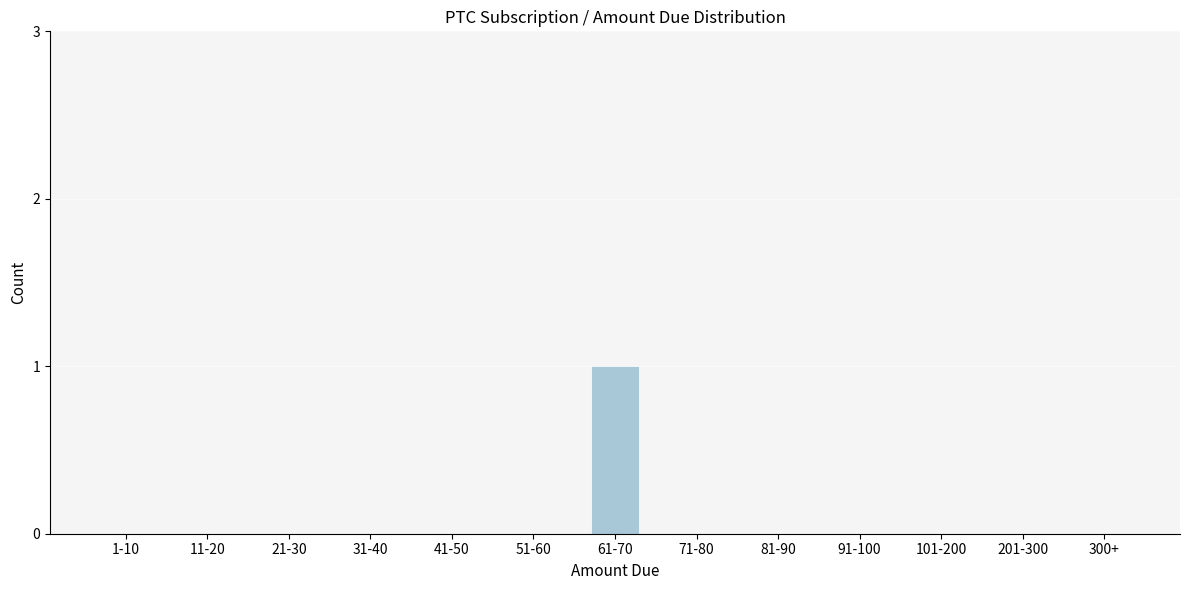

Reading right to left, what are all the values shown in this chart?

300+=0	201-300=0	101-200=0	91-100=0	81-90=0	71-80=0	61-70=1	51-60=0	41-50=0	31-40=0	21-30=0	11-20=0	1-10=0